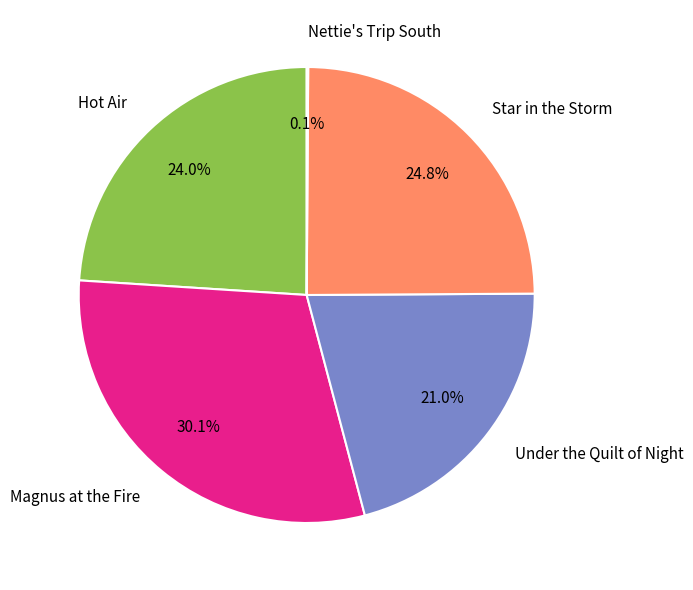

To the nearest percent, what portion does Magnus at the Fire represent?

30%